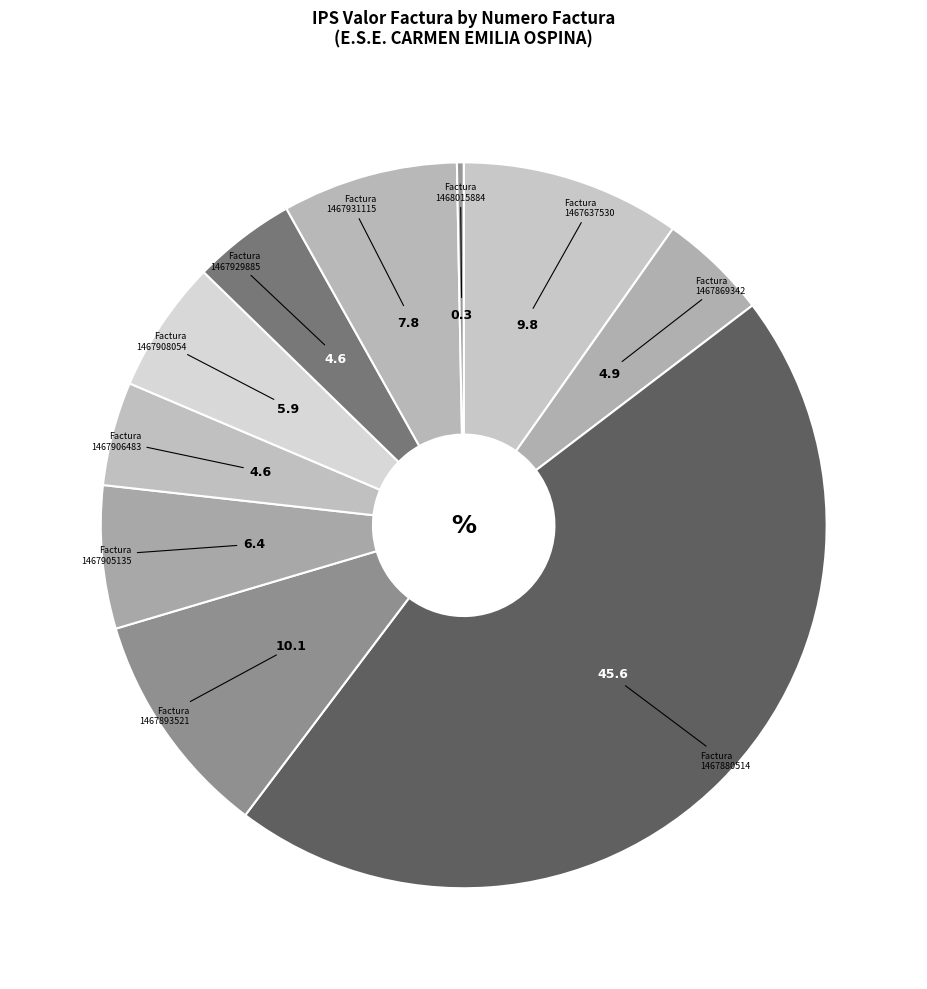

To the nearest percent, what is the difference between the largest and smallest slice percentages?

45%